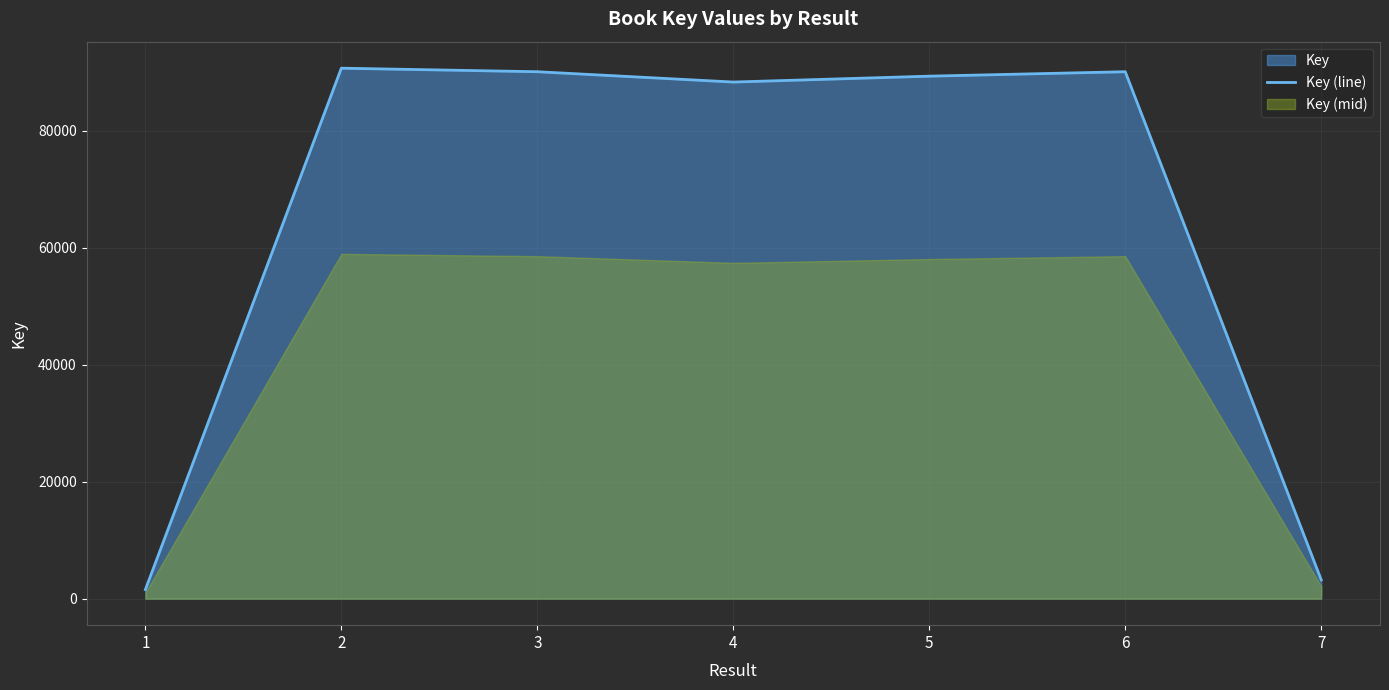

At which category does the data reach its first local valley?

4